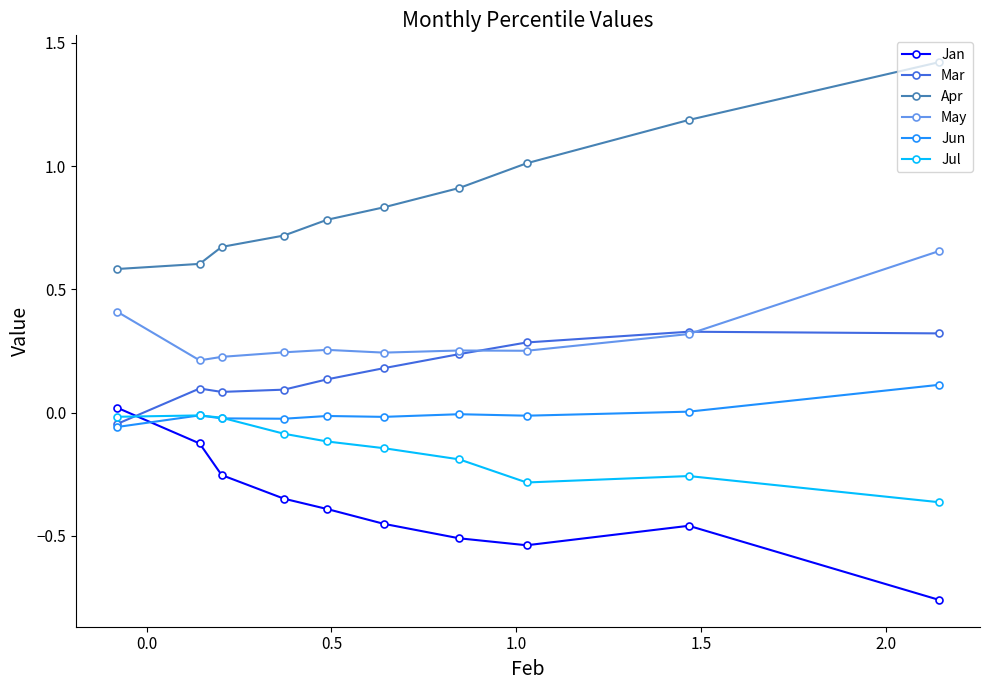

Which series has the largest total across all categories?

Apr